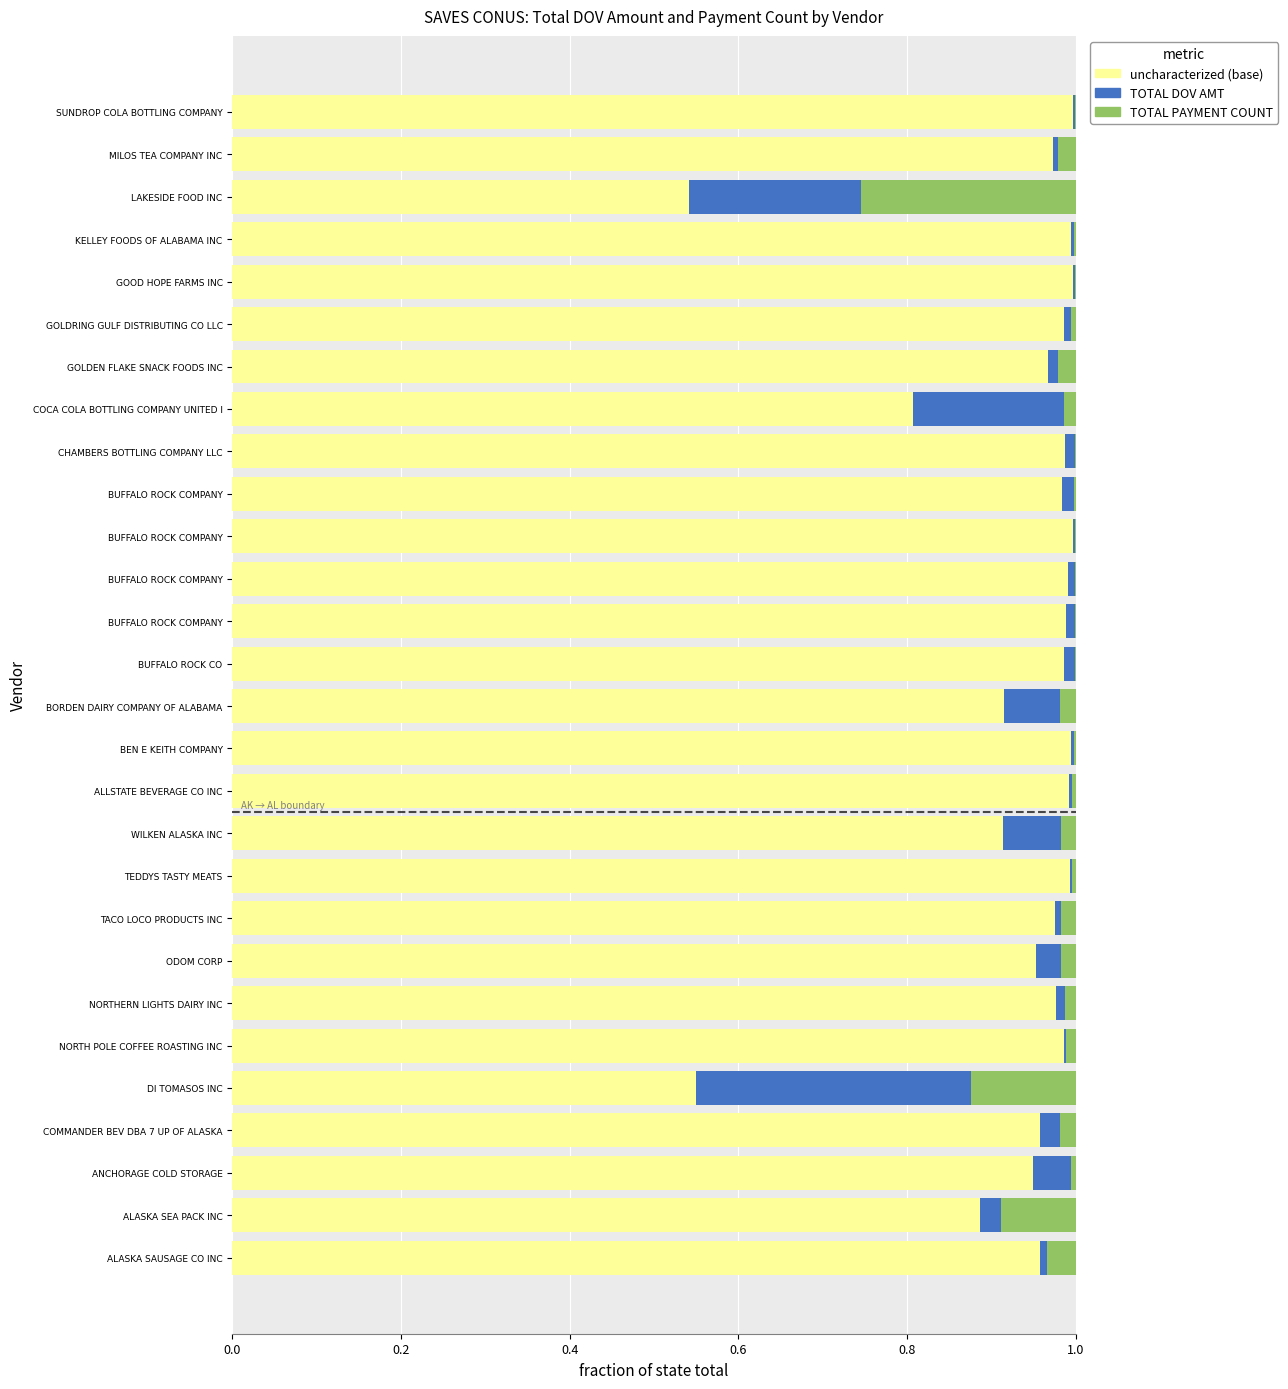

How many distinct data groups are displayed?

3